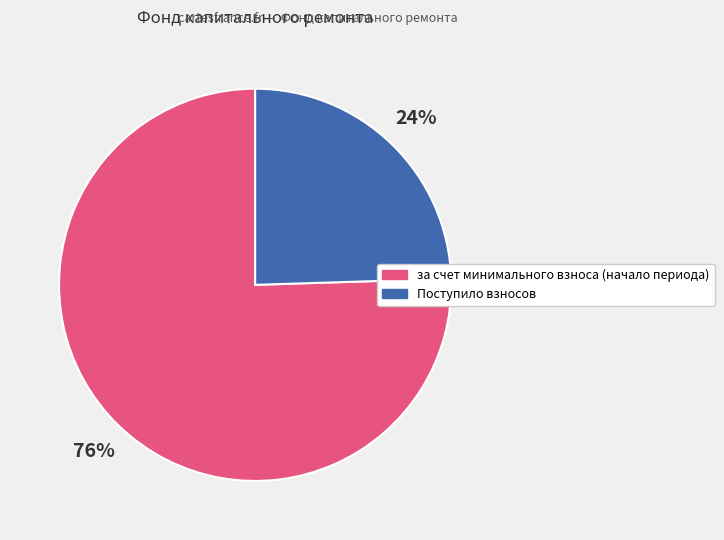

What is the majority slice?

за счет минимального взноса (начало периода)